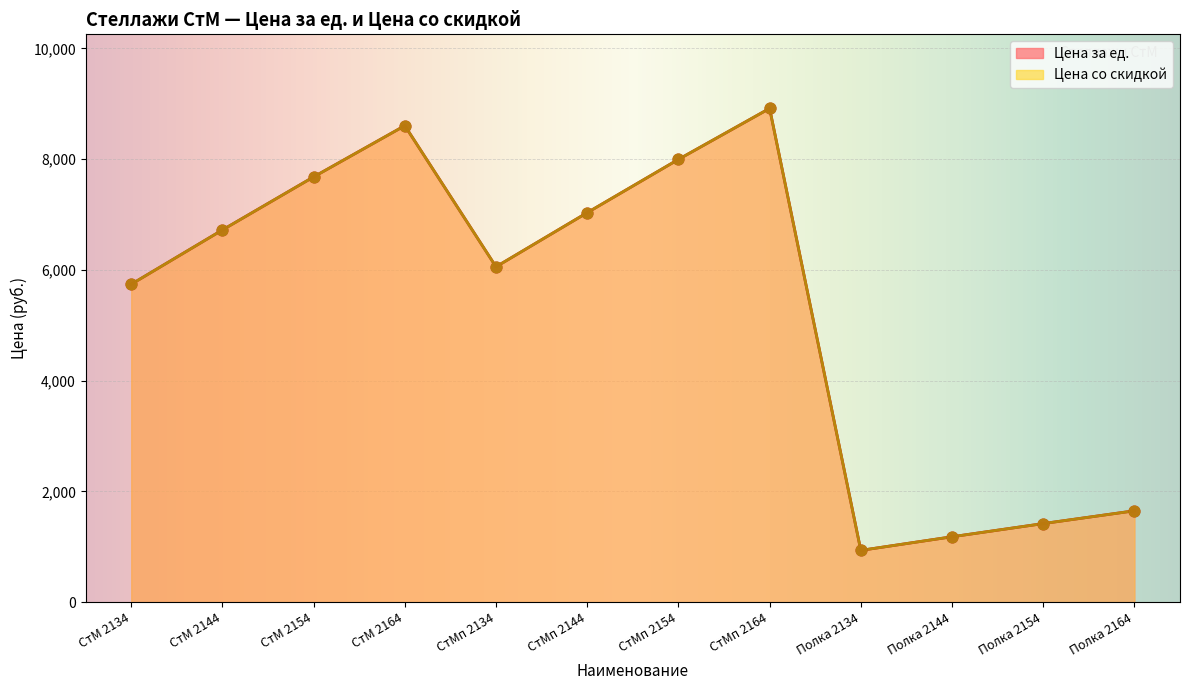

Is the value of Цена со скидкой at Полка 2164 greater than the value of Цена за ед. at СтМп 2154?

No